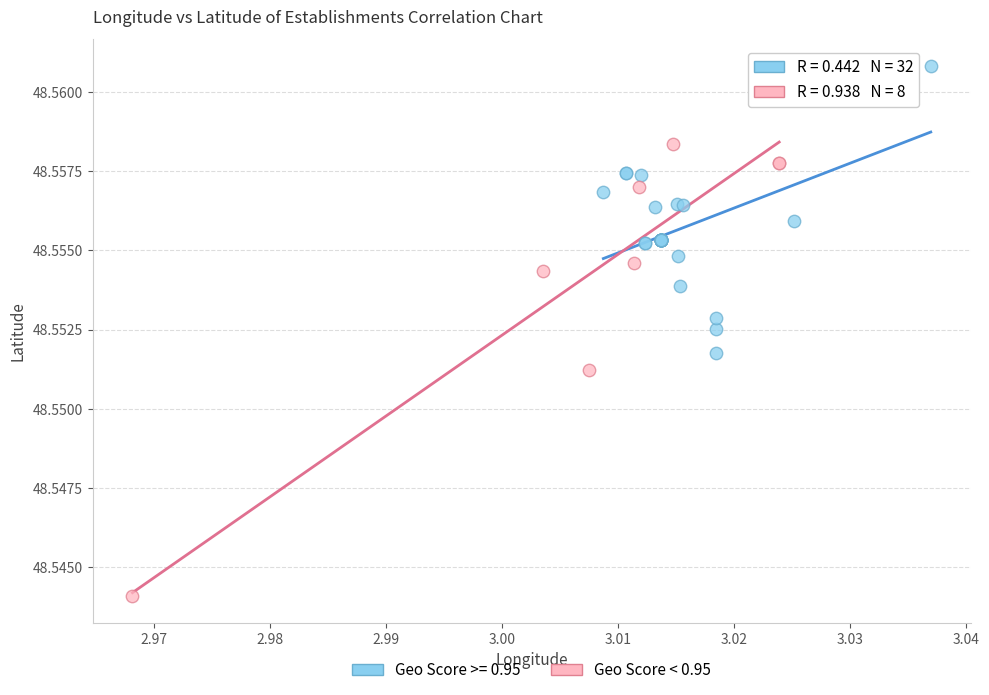

Which series contains the highest Y value?

Geo Score >= 0.95